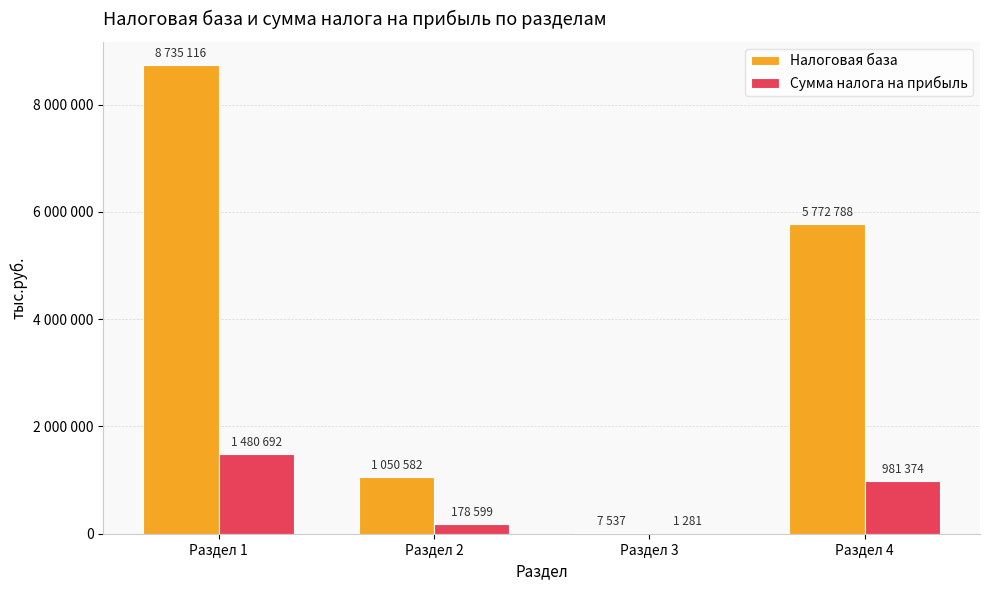

Does the chart contain stacked bars?

No